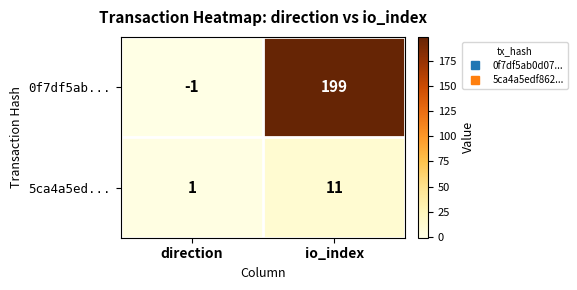

List the series in order of their peak value, lowest first.

5ca4a5ed..., 0f7df5ab...